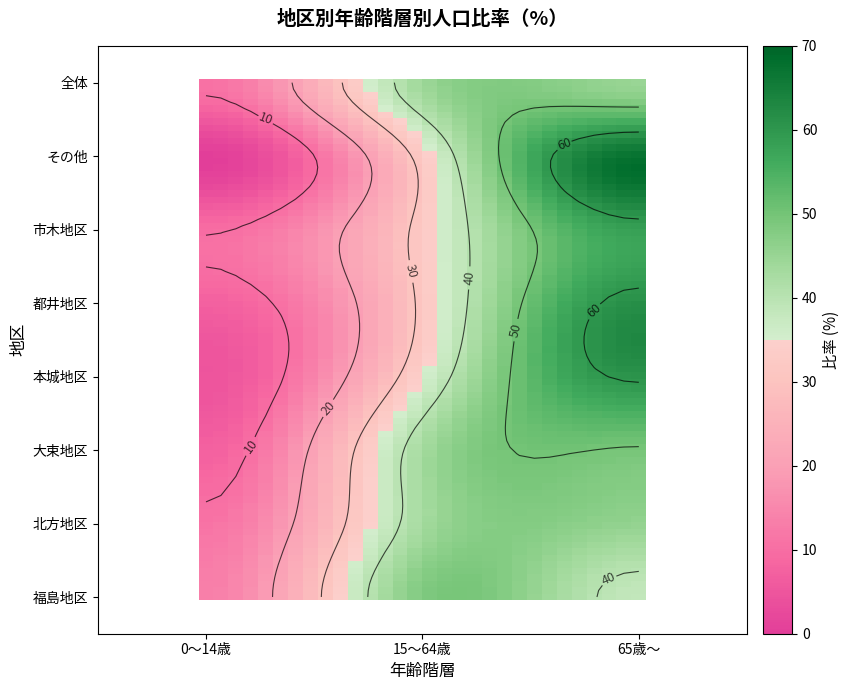

Rank the categories by 福島地区 value from highest to lowest.

15～64歳, 65歳～, 0～14歳